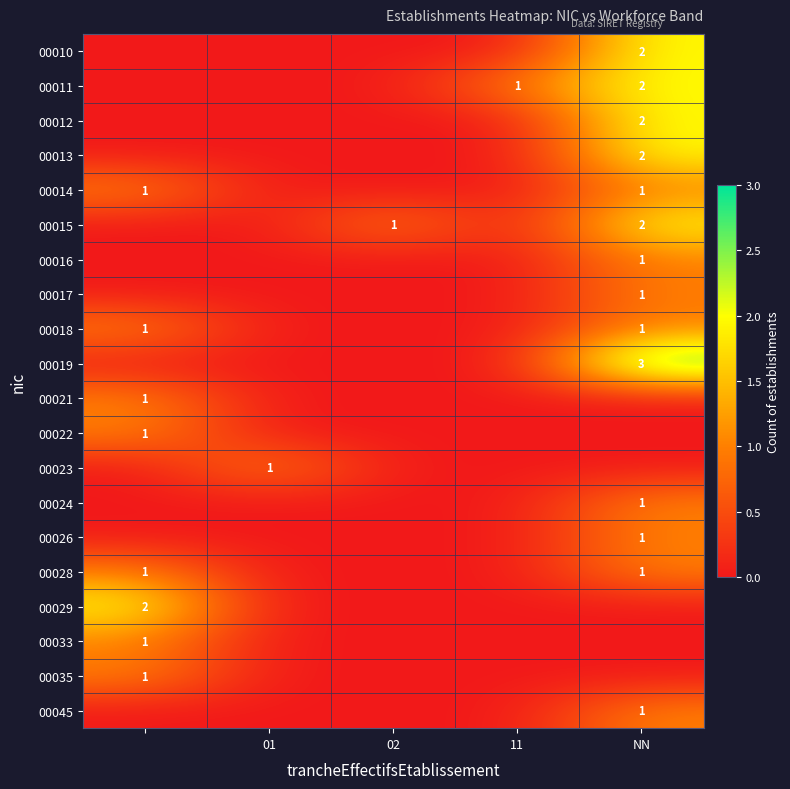

What is the approximate value of 00011 at NN?

2